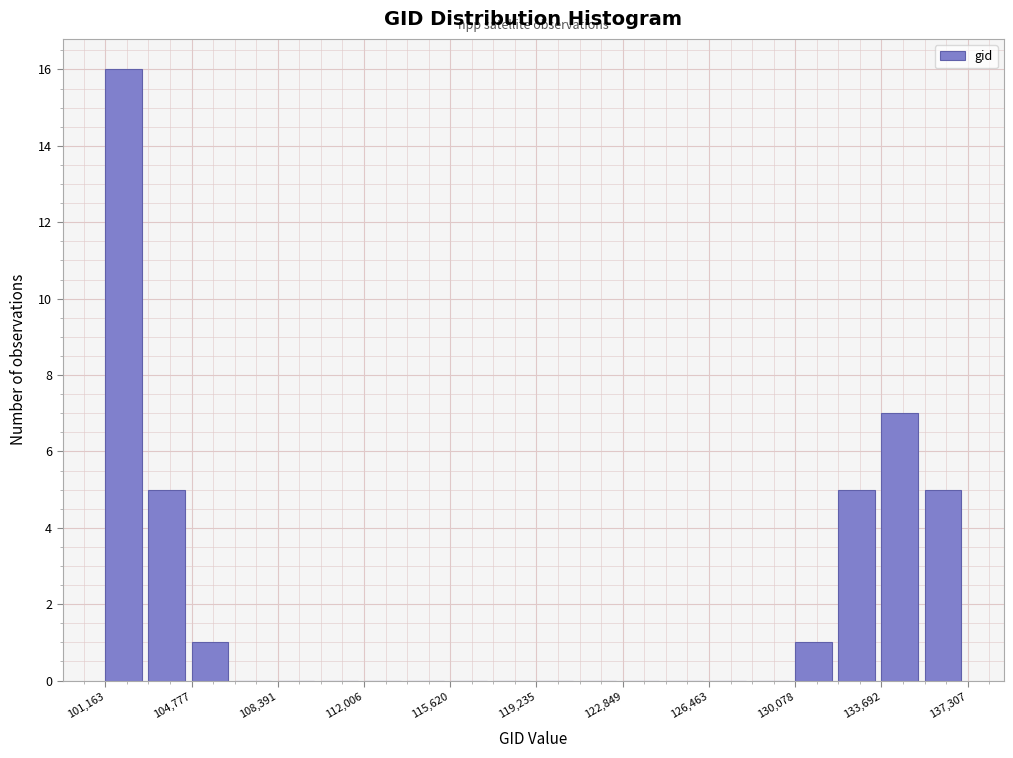

Around what value on the x-axis is the tallest bar? Give the approximate position of its centre, as read against the axis.

102000